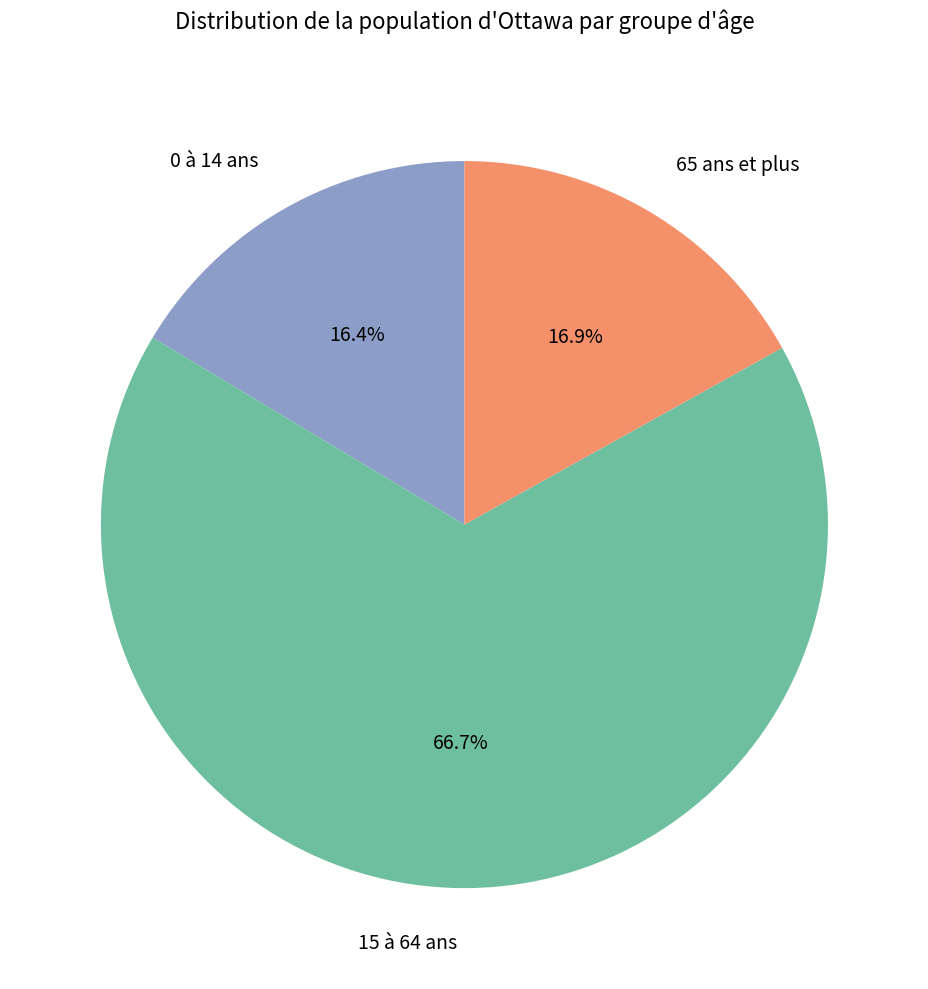

Is it true that 65 ans et plus is 17% of the pie?

True